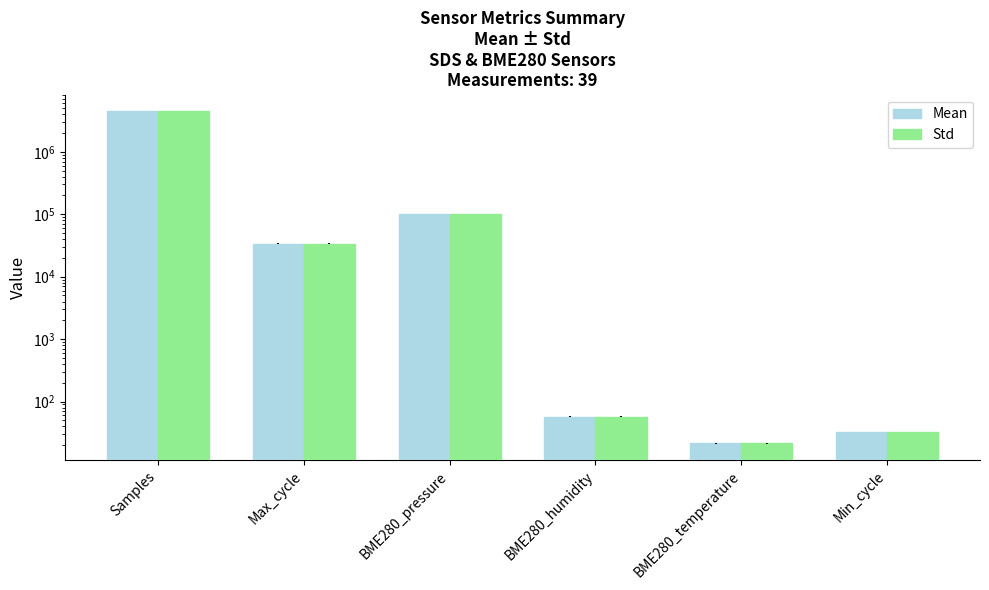

What are all the series names shown in the legend?

Mean, Std